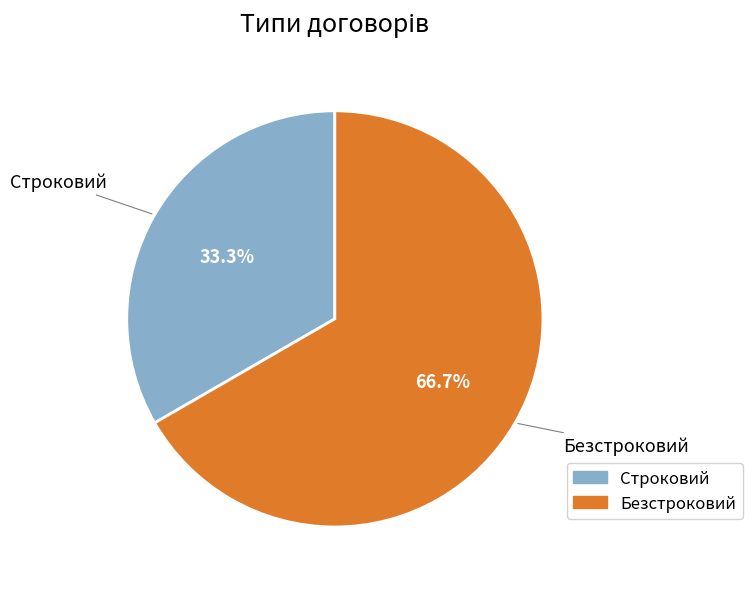

Which has a higher value, Безстроковий or Строковий?

Безстроковий